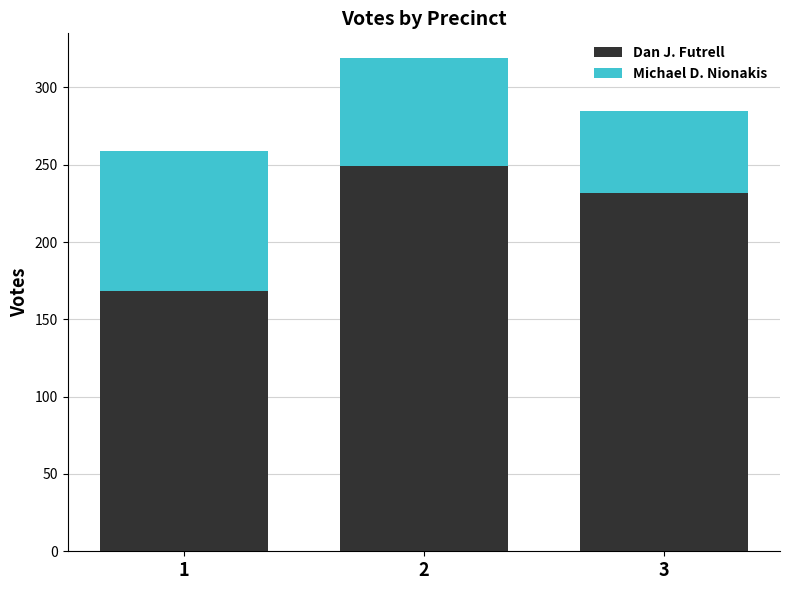

What is the total value across all series at 3?

285